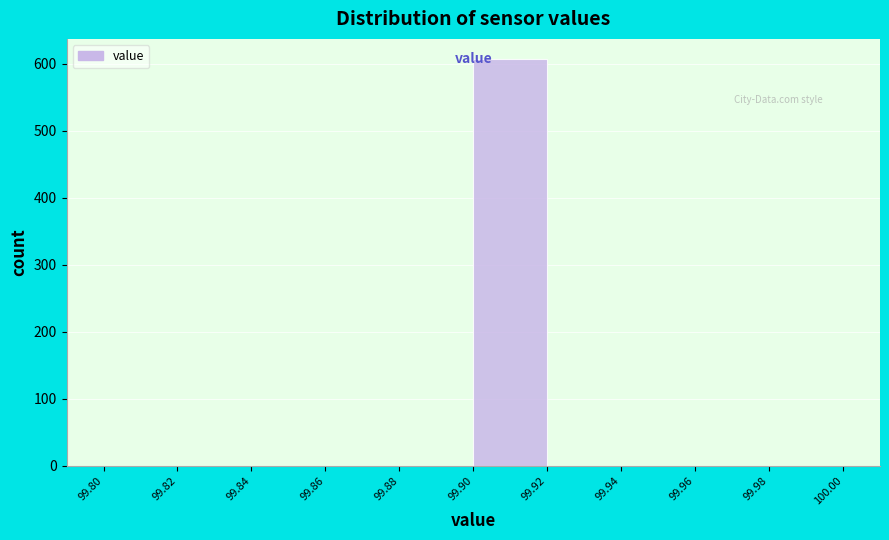

Reading left to right, transcribe this chart: for each bar, give the range it covers on the x-axis and its height. The values are not printed on the chart, so give them approximately, as read against the axis.

99.80 to 99.82: 0
99.82 to 99.84: 0
99.84 to 99.86: 0
99.86 to 99.88: 0
99.88 to 99.90: 0
99.90 to 99.92: 610
99.92 to 99.94: 0
99.94 to 99.96: 0
99.96 to 99.98: 0
99.98 to 100.00: 0